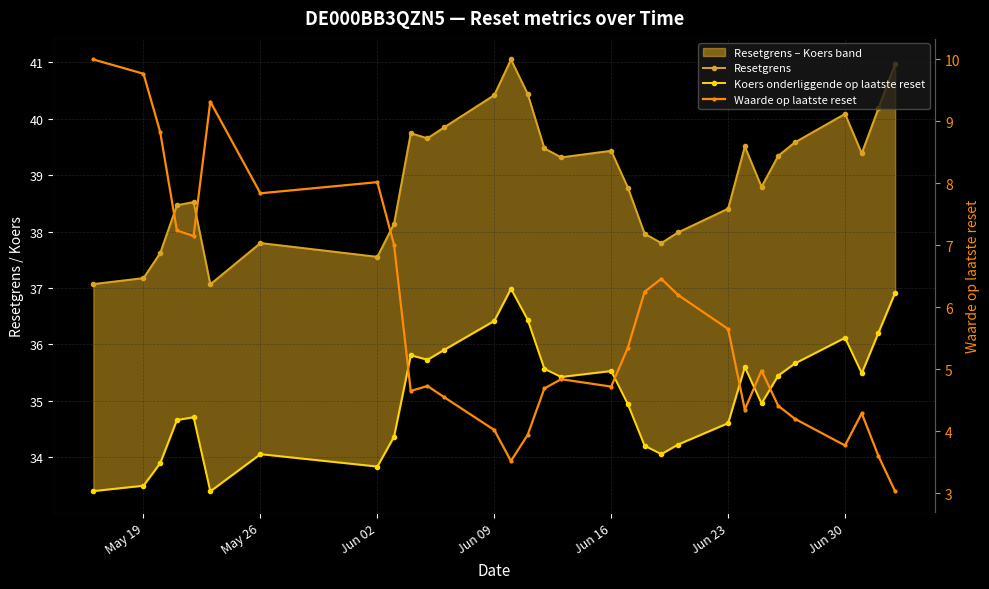

Reading left to right, what are all the values shown in this chart?

Resetgrens: 37.1	37.2	37.6	38.5	38.5	37.1	37.8	37.6	38.1	39.7	39.7	39.8	40.4	41.1	40.4	39.5	39.3	39.4	38.8	38.0	37.8	38.0	38.4	39.5	38.8	39.3	39.6	40.1	39.4	40.2	41.0
Koers onderliggende op laatste reset: 33.4	33.5	33.9	34.7	34.7	33.4	34.0	33.8	34.4	35.8	35.7	35.9	36.4	37.0	36.4	35.6	35.4	35.5	34.9	34.2	34.0	34.2	34.6	35.6	35.0	35.4	35.7	36.1	35.5	36.2	36.9
Waarde op laatste reset: 10.0	9.8	8.8	7.2	7.2	9.3	7.8	8.0	7.0	4.7	4.7	4.5	4.0	3.5	3.9	4.7	4.8	4.7	5.3	6.2	6.5	6.2	5.7	4.3	5.0	4.4	4.2	3.8	4.3	3.6	3.0